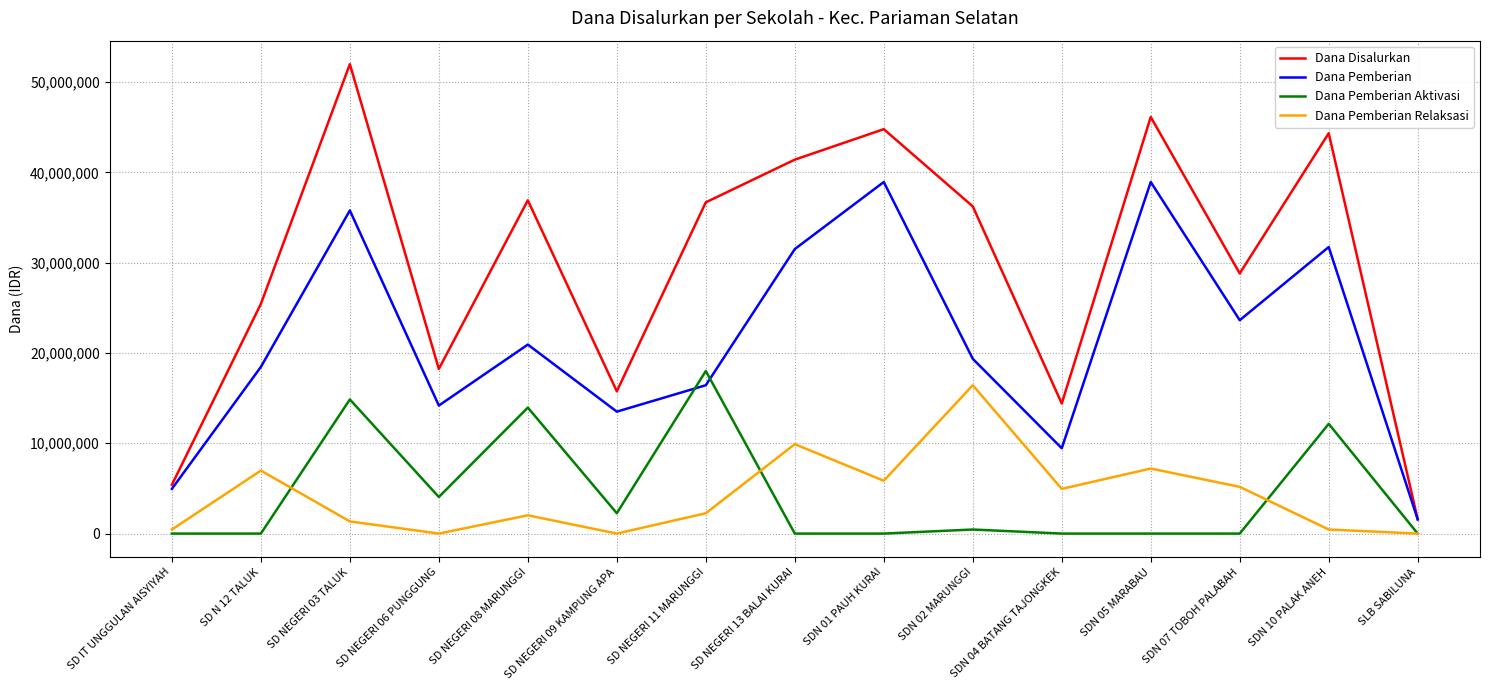

True or false: Dana Pemberian Aktivasi has a value of 0 at SDN 01 PAUH KURAI.

True